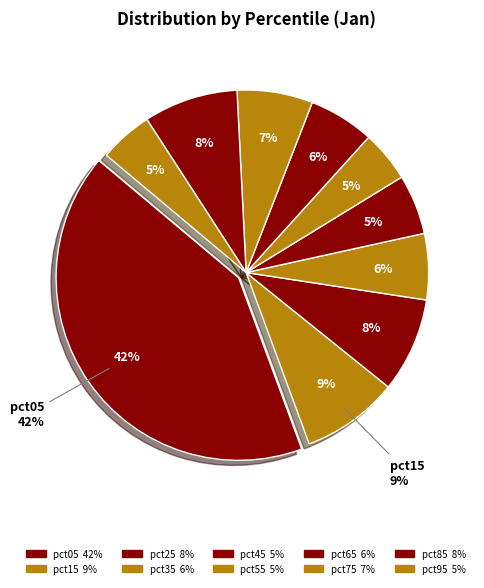

How many slices are in this pie chart?

10